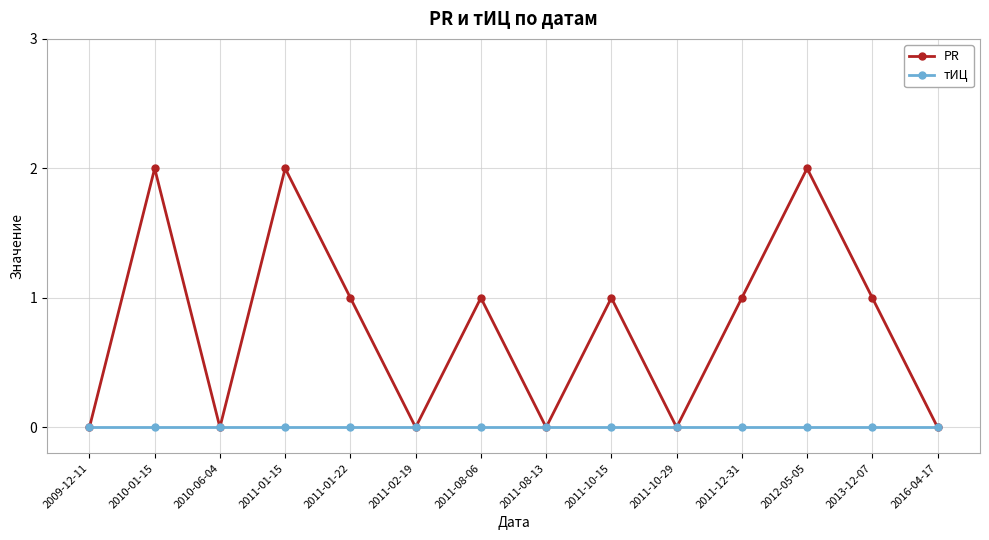

What is the average value of the PR series?

1